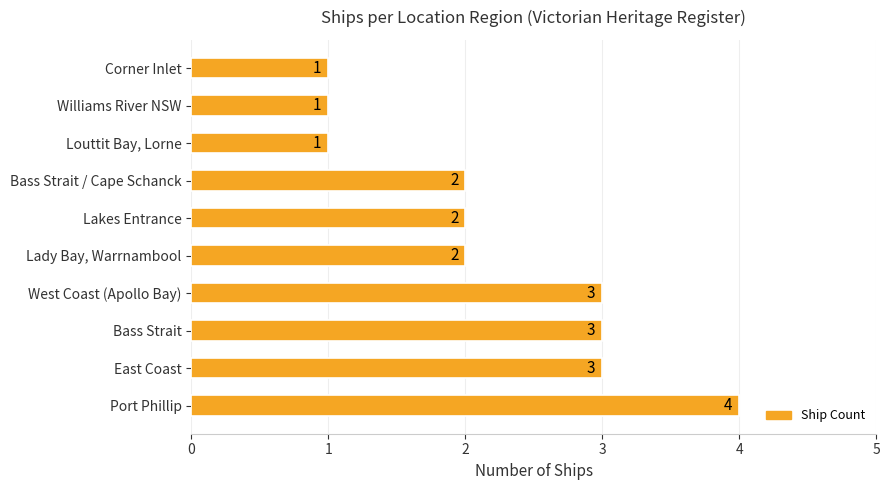

Count the values in the range 1 to 3.

9